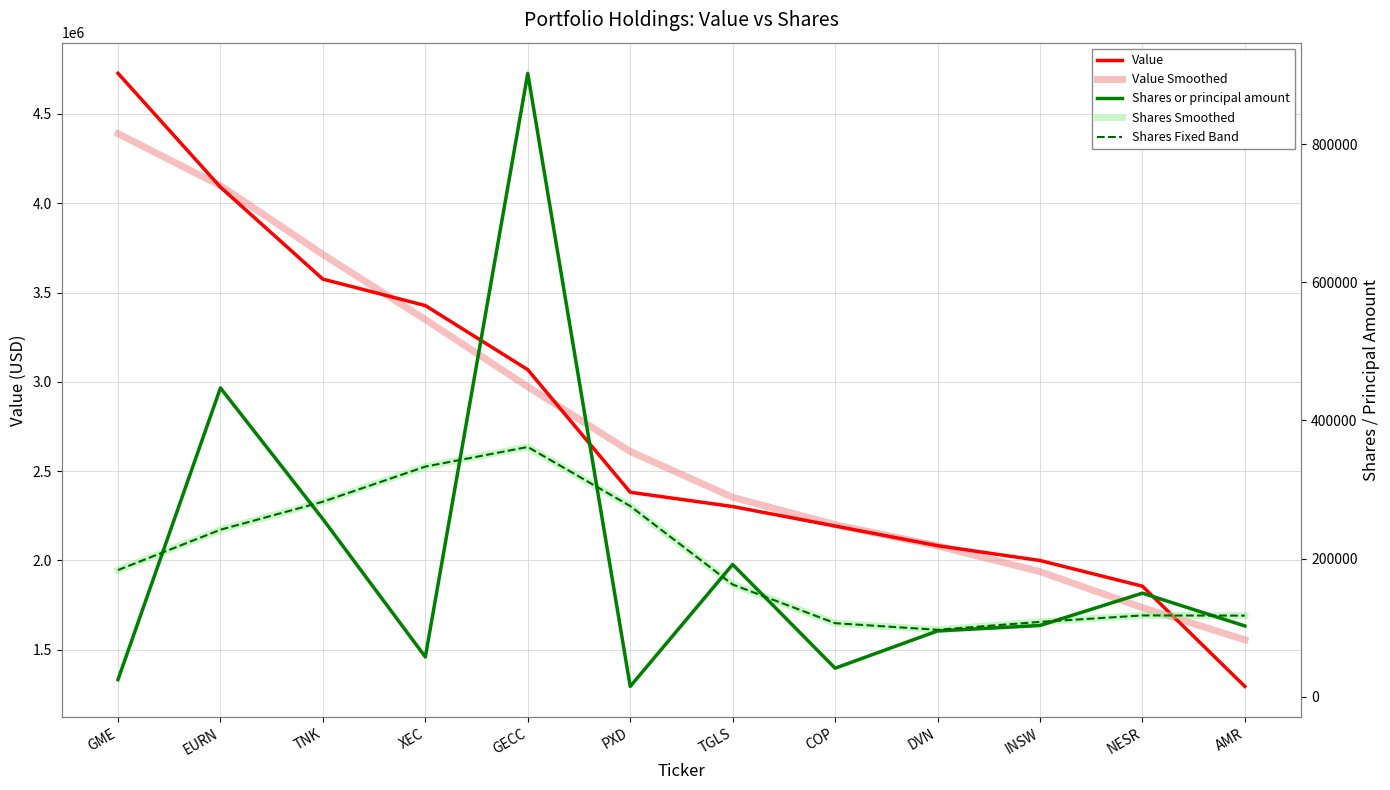

What is the value of the Shares Fixed Band point at the 8th from the left?

106540.9